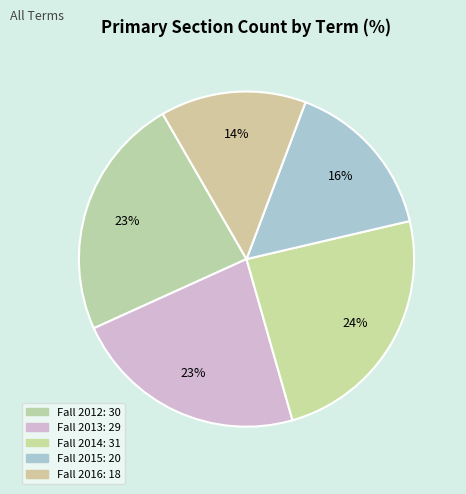

Does Fall 2014 represent more than half of the total?

No